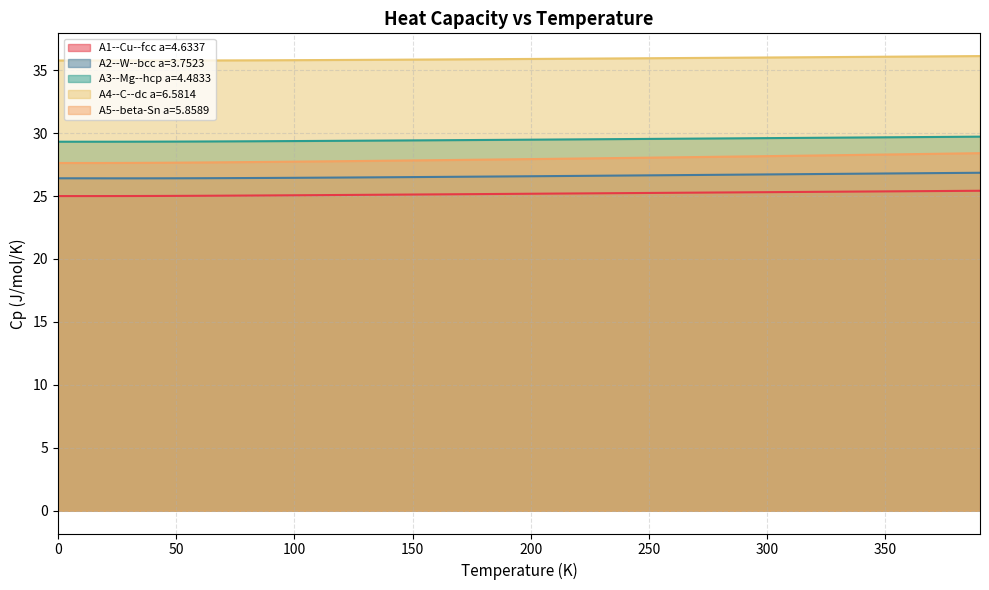

The value of A1--Cu--fcc a=4.6337 at 50 is 25.0. True or false?

True